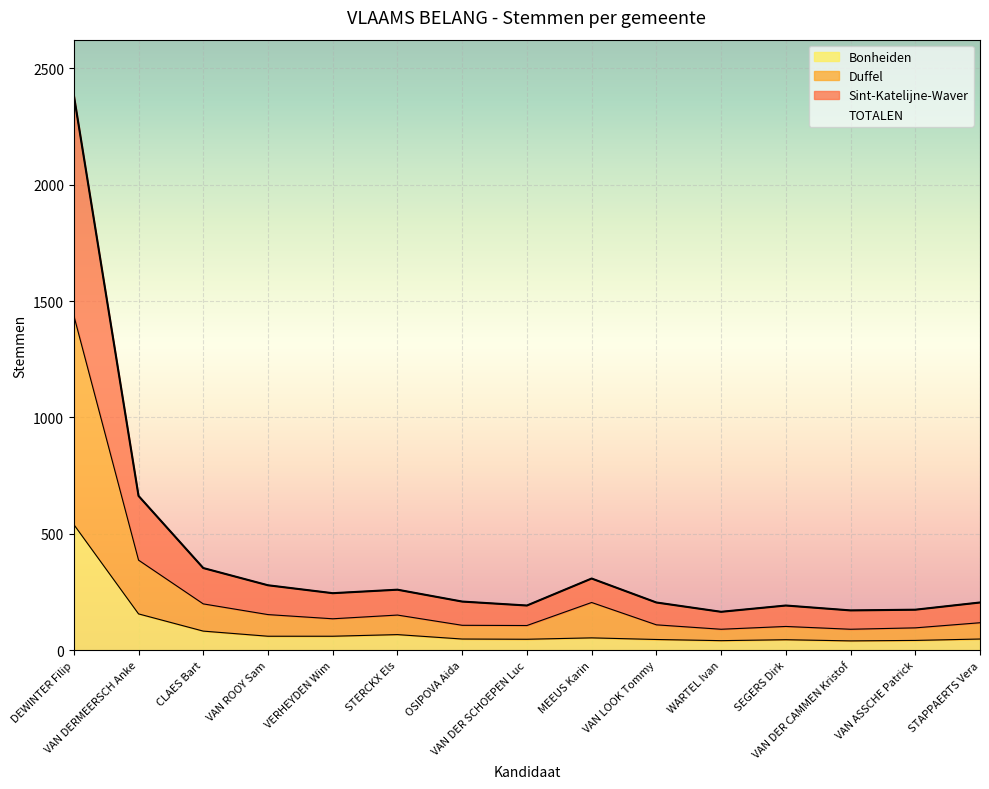

What is the average value of the Bonheiden series?

92